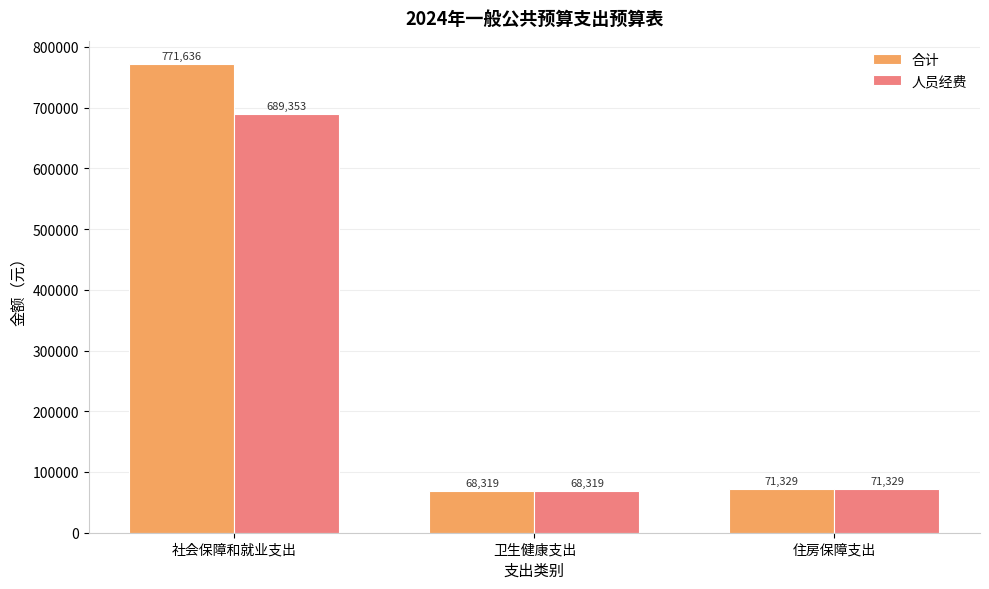

How many groups of bars are there?

3